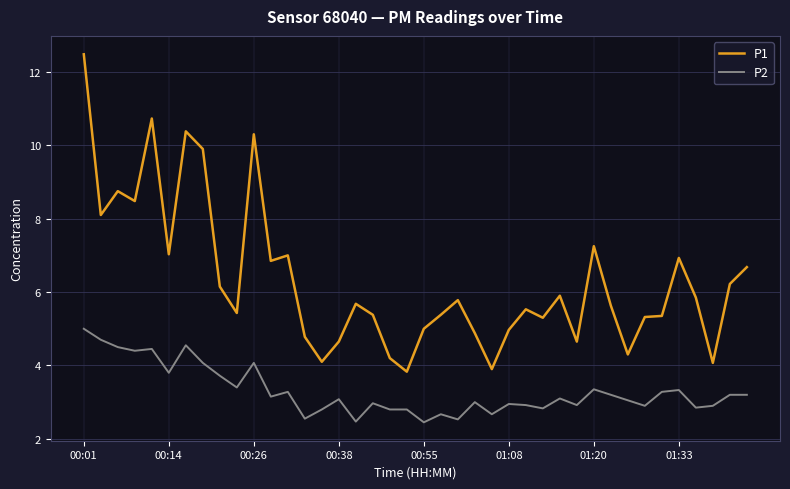

True or false: P1 and P2 intersect in this chart.

False